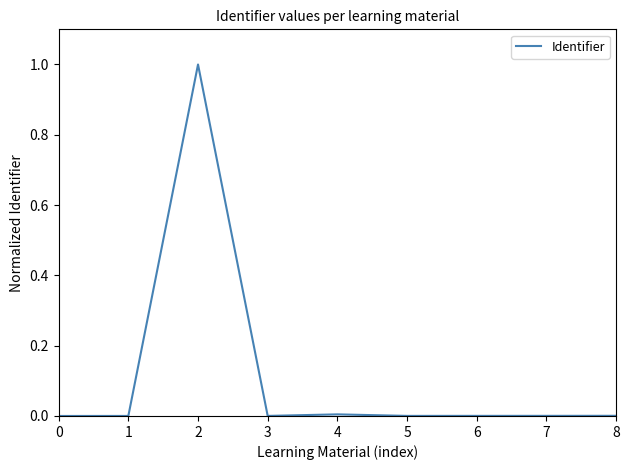

What is the maximum value shown in the chart?

1.0